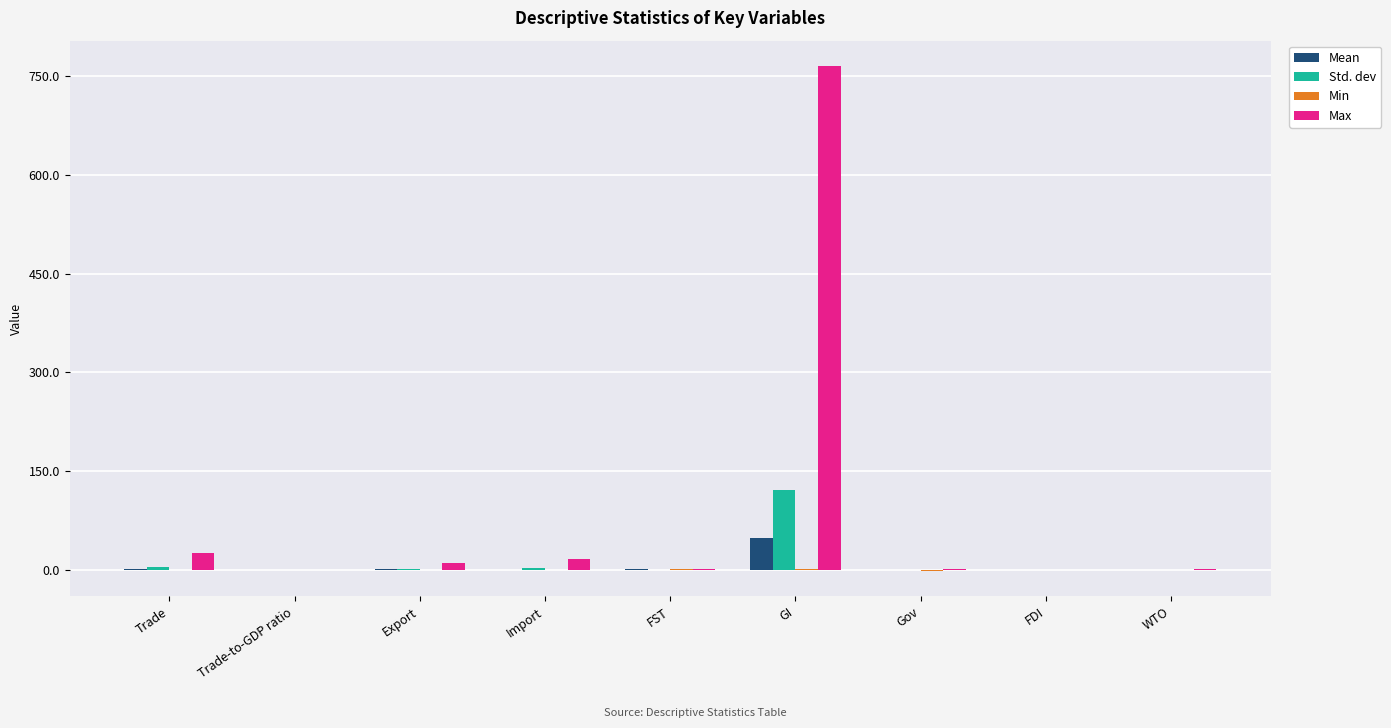

What is the greatest value displayed?

765.5